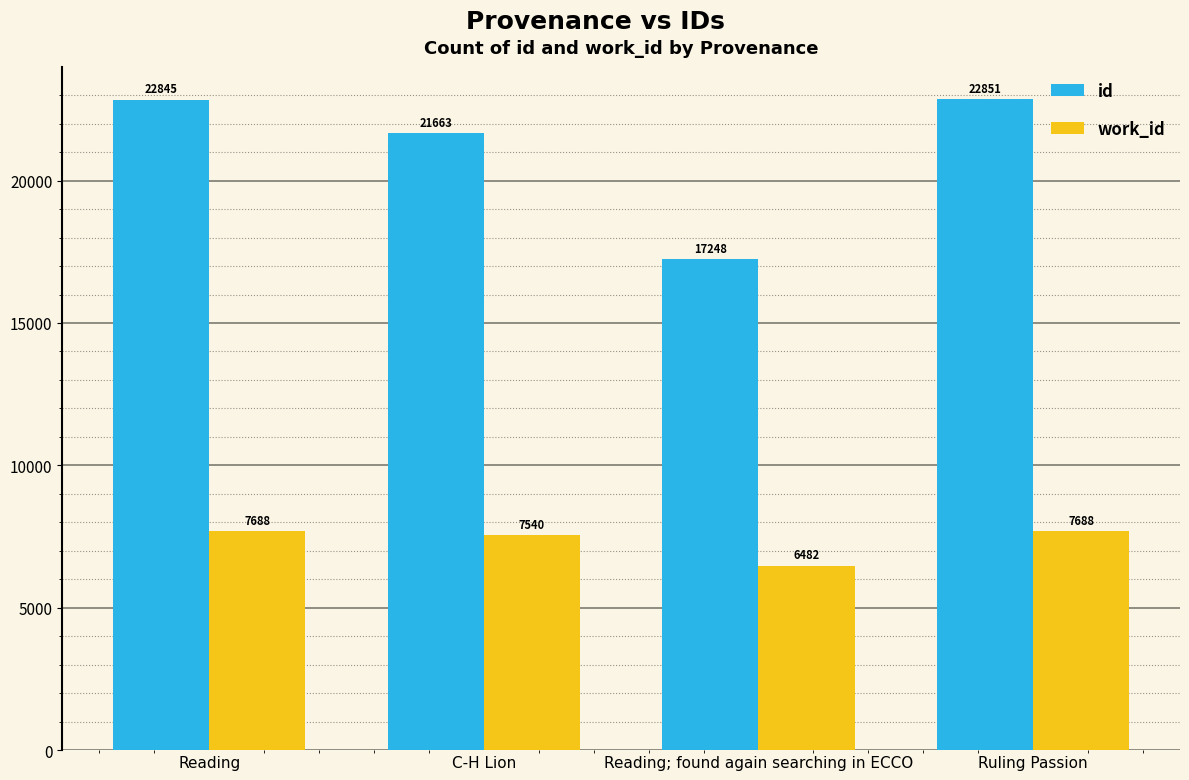

What is the label of the 4th bar from the left?

Ruling Passion